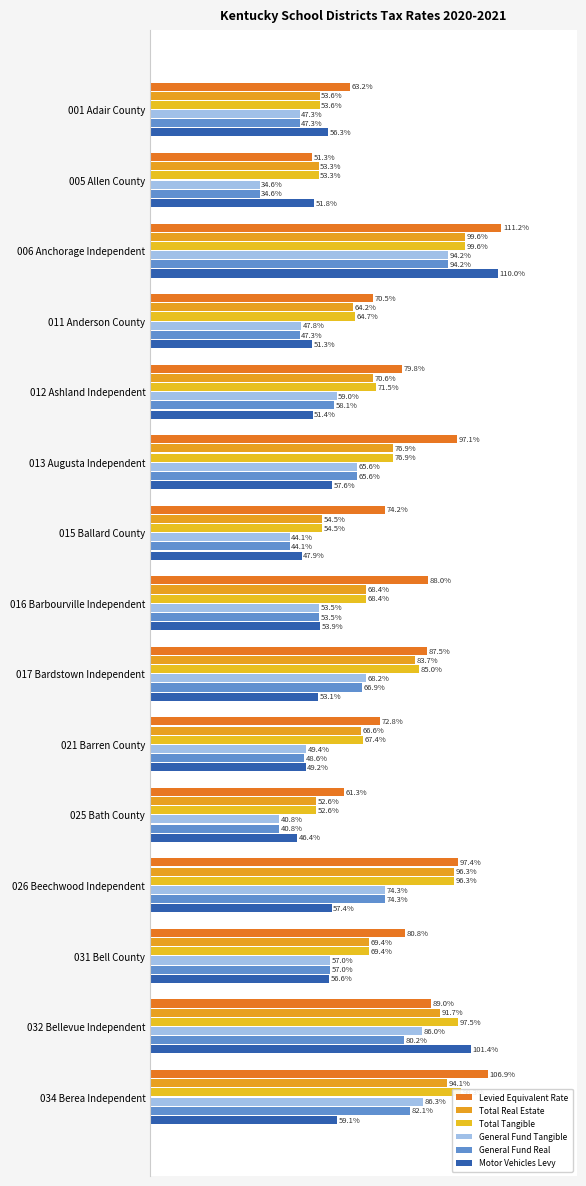

Which series has the largest total across all categories?

Levied Equivalent Rate